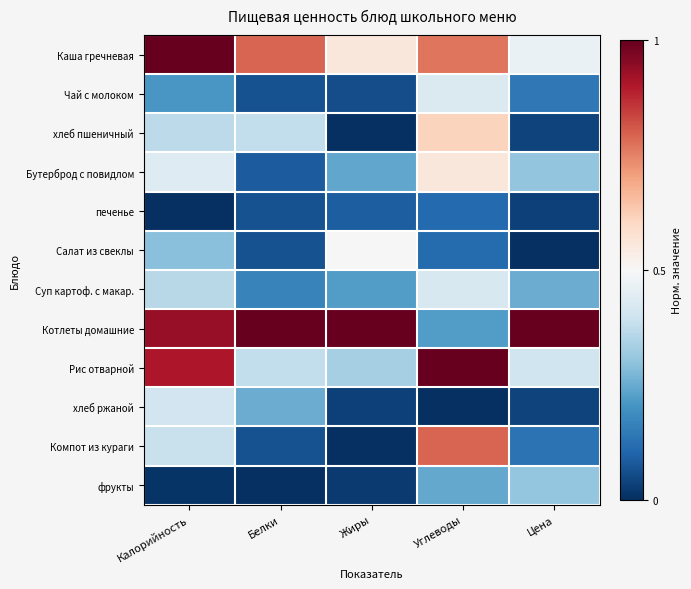

What is the total value across all series at Белки?

3.3